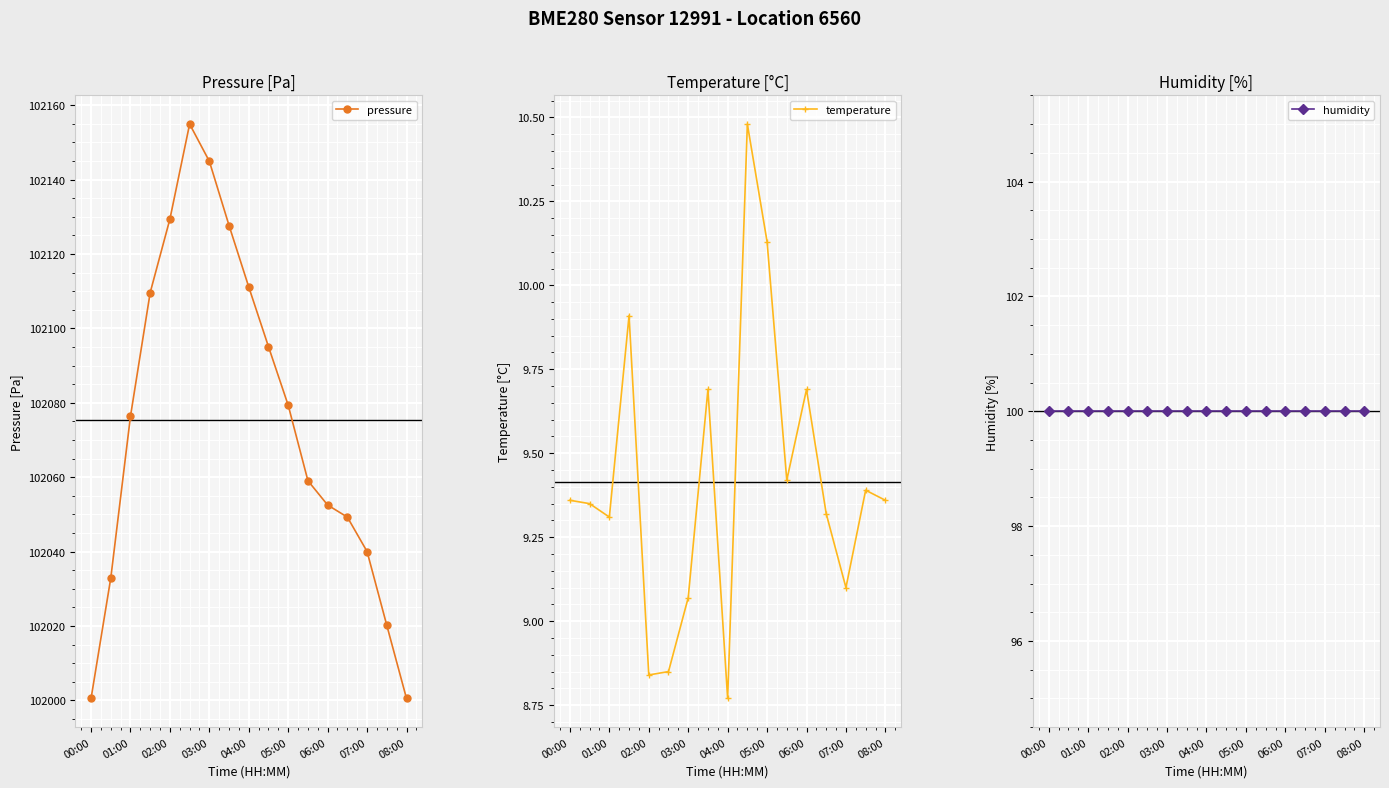

True or false: pressure and humidity cross at least once.

False